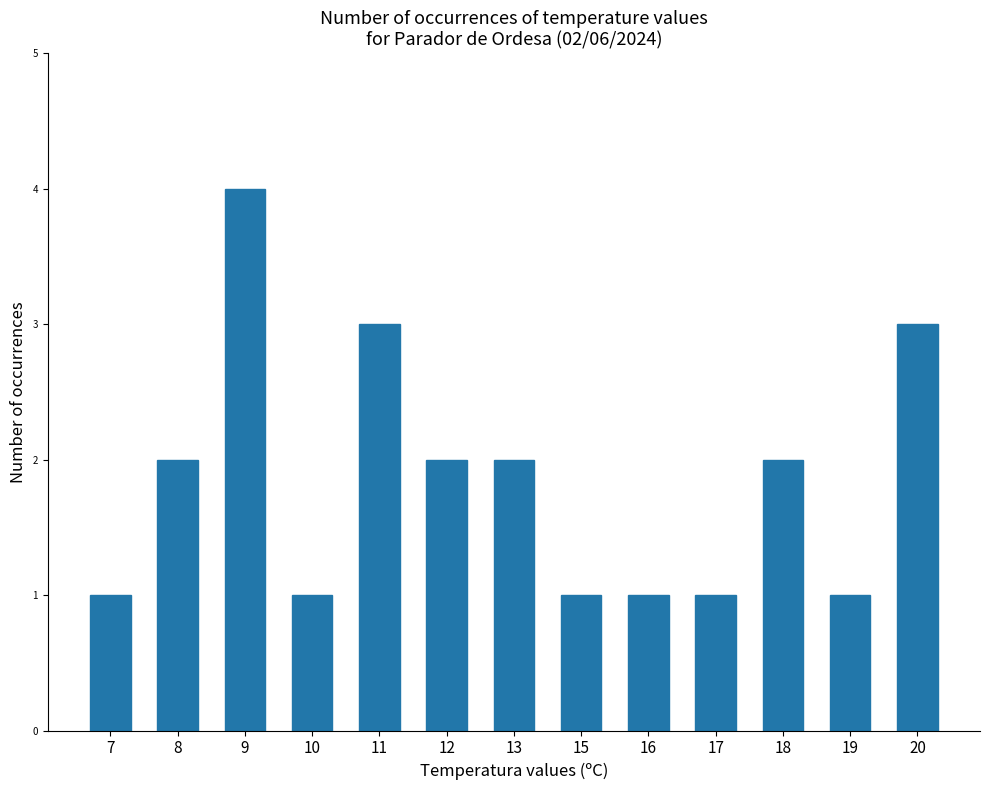

How many data points does each series have?

13